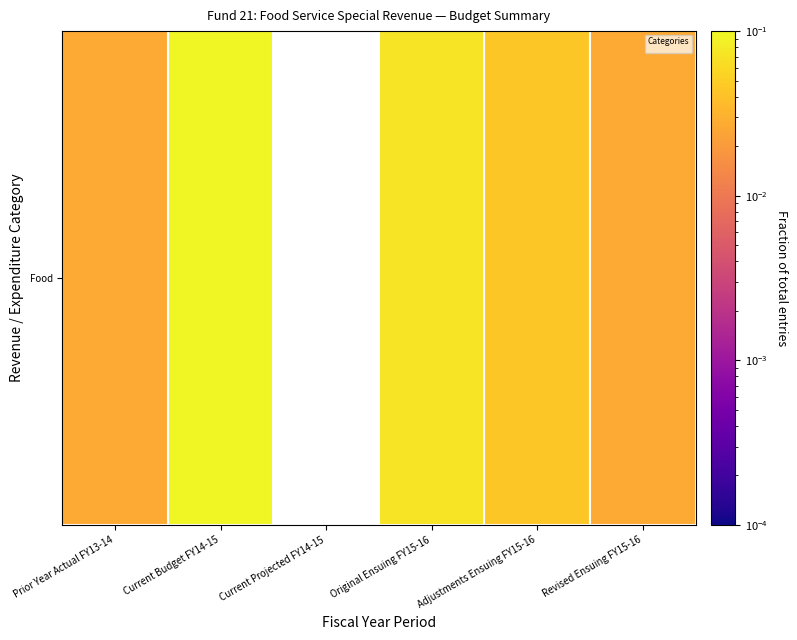

Count the number of categories in the chart.

6